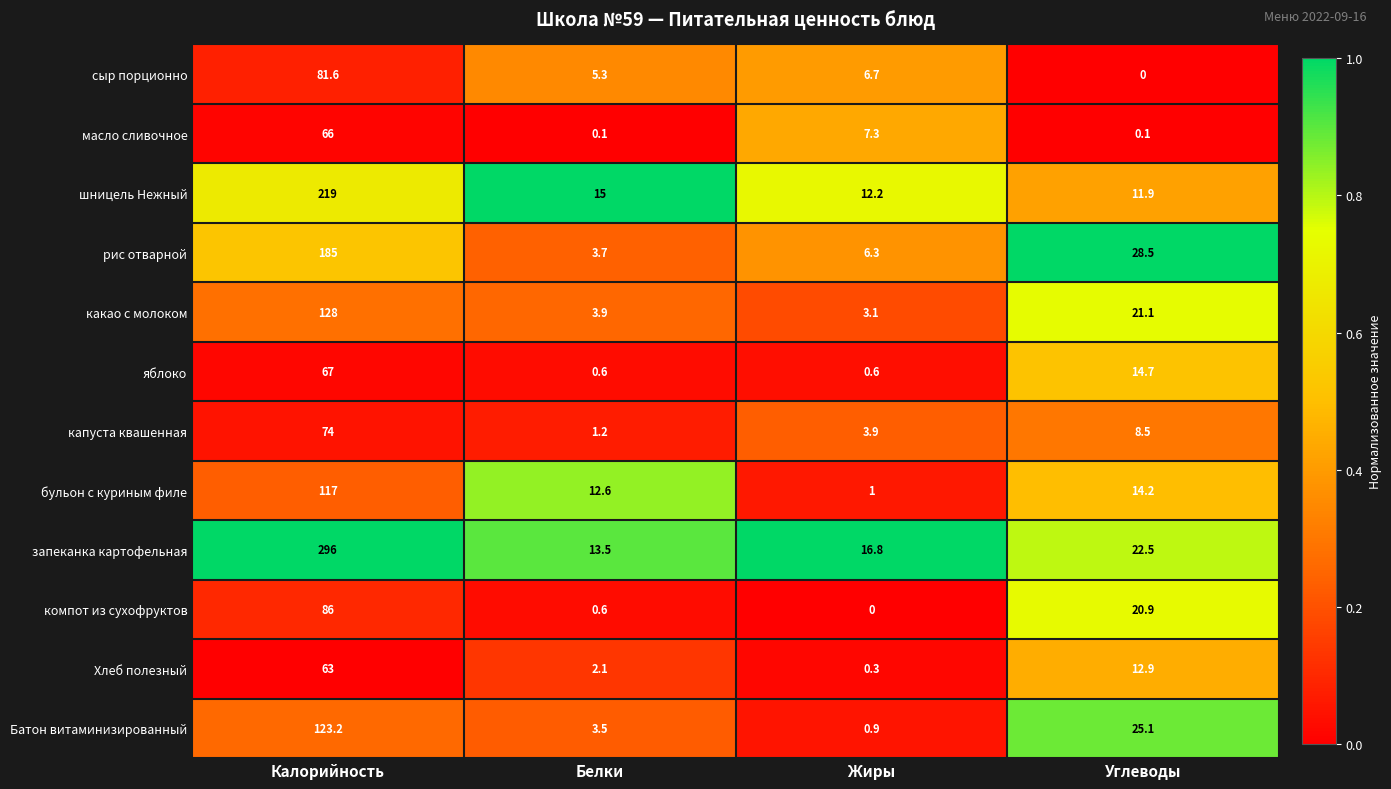

What is the difference between the maximum and minimum values in the яблоко series?

66.4